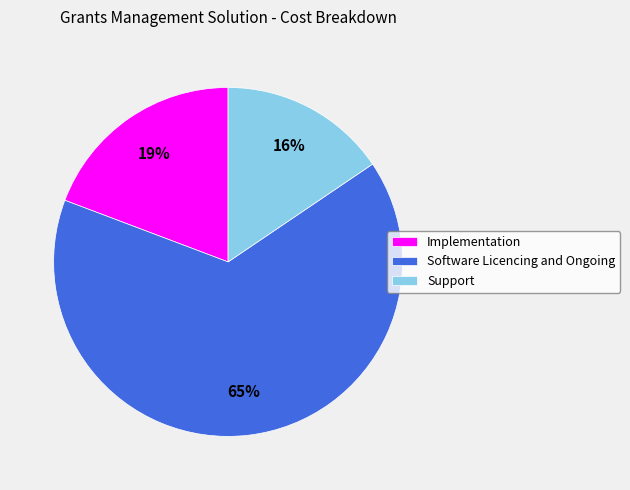

To the nearest percent, what is the difference between the Software Licencing and Ongoing and Implementation slice percentages?

46%